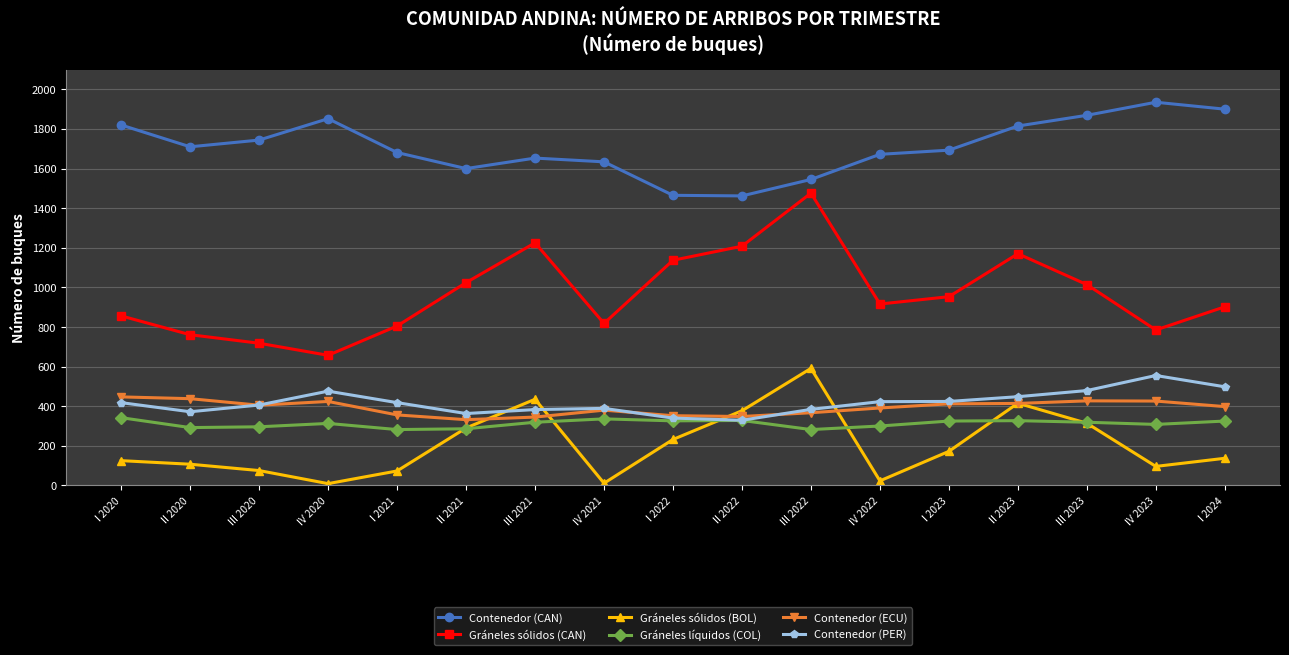

What is the sum of all Contenedor (CAN) values?

29050